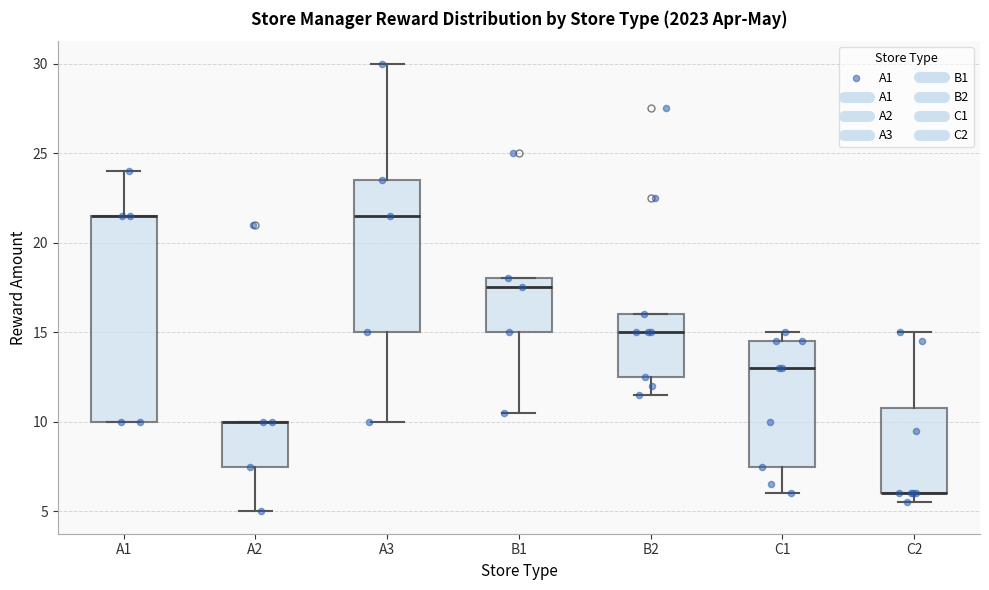

Where is the upper edge of the box for A1 on the y-axis? The values are not printed on the chart, so give them approximately, as read against the axis.

21.5